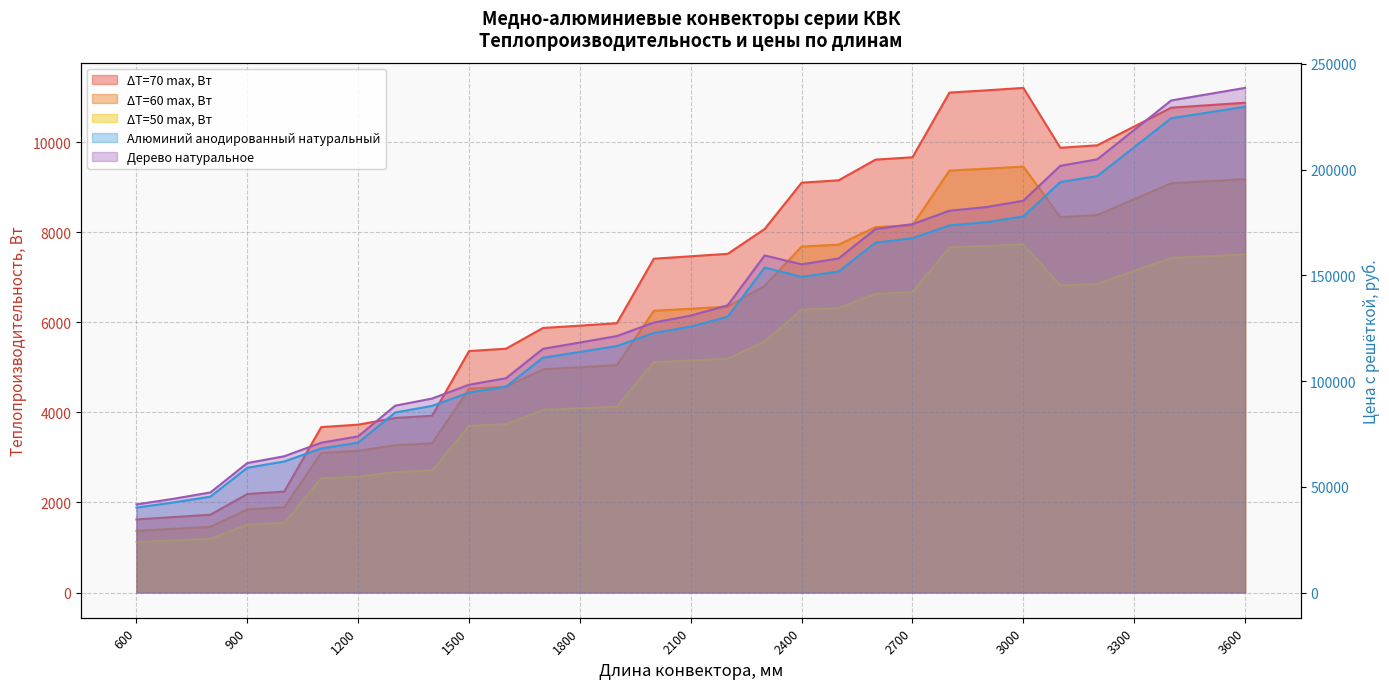

At which label does ΔT=60 max, Вт first exceed 6303?

2100